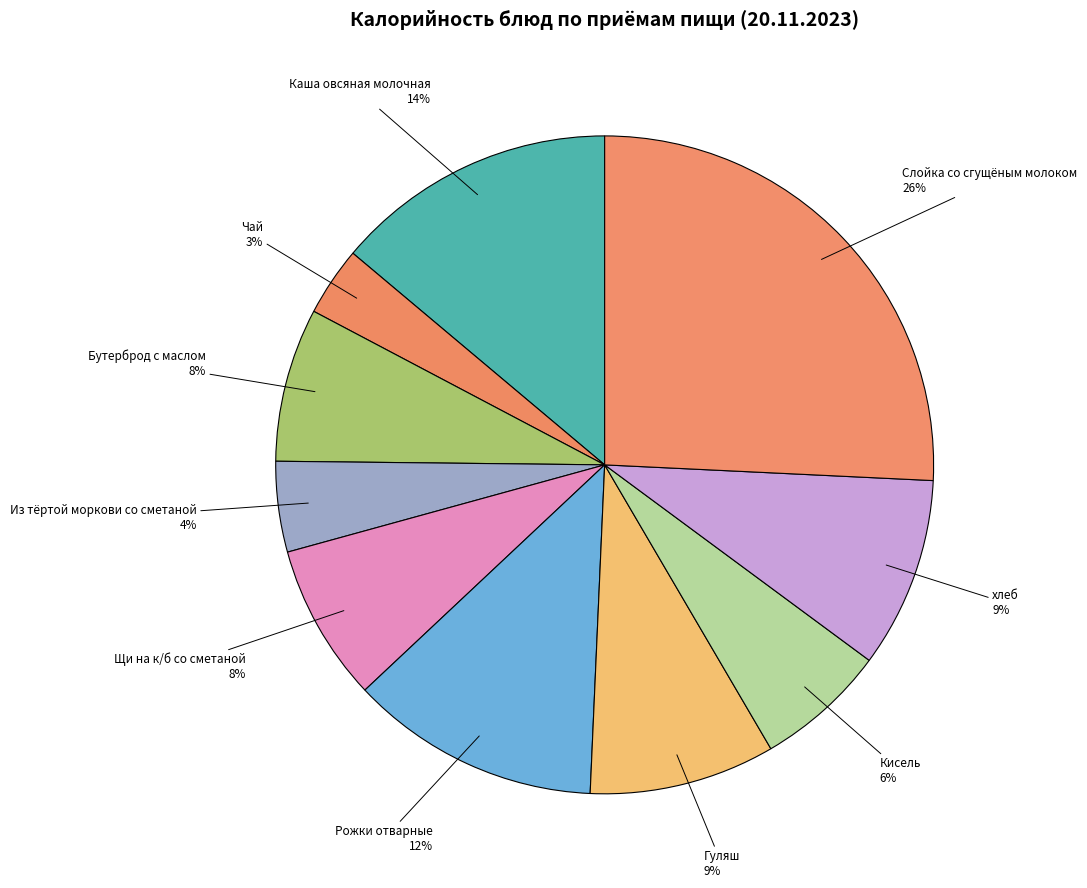

Do Гуляш and Бутерброд с маслом together represent more than half of the pie?

No